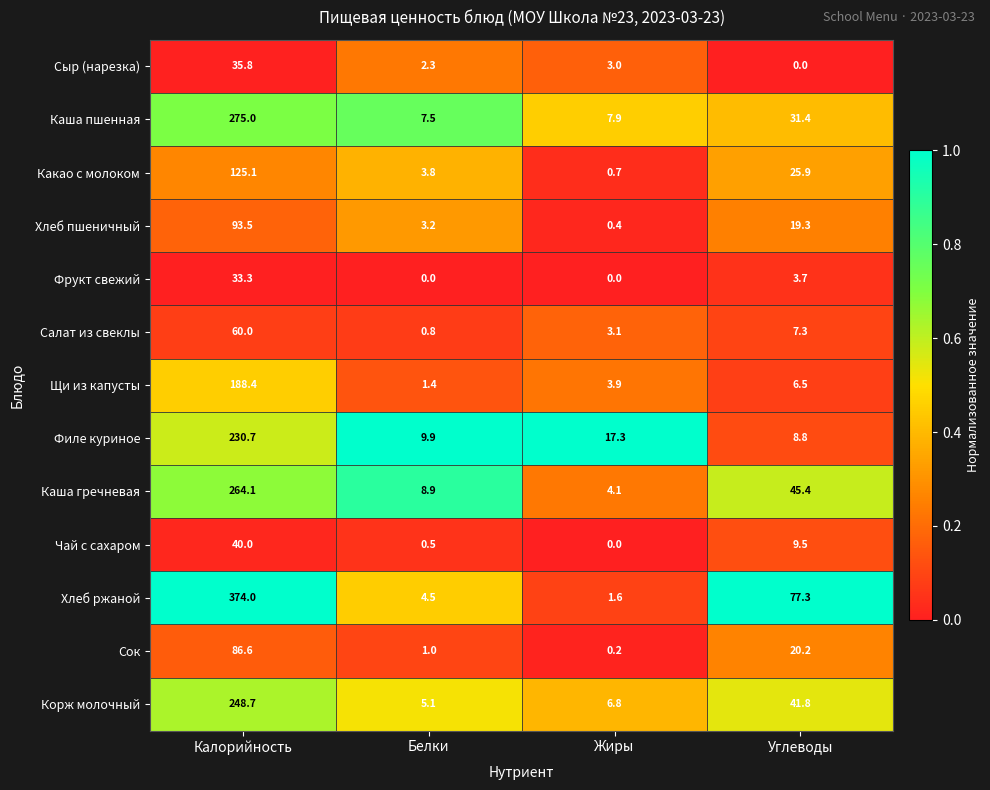

Which label corresponds to the largest value in the chart?

Калорийность